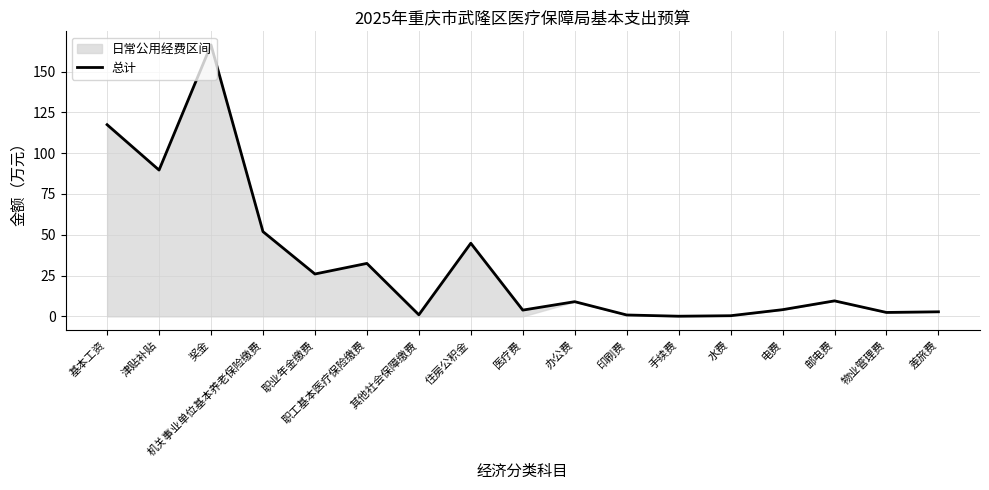

Reading left to right, transcribe all the data shown in this chart.

117.4	89.6	166.3	51.9	26.0	32.5	1.0	44.8	3.8	9.0	0.8	0.1	0.4	4.1	9.5	2.4	2.8